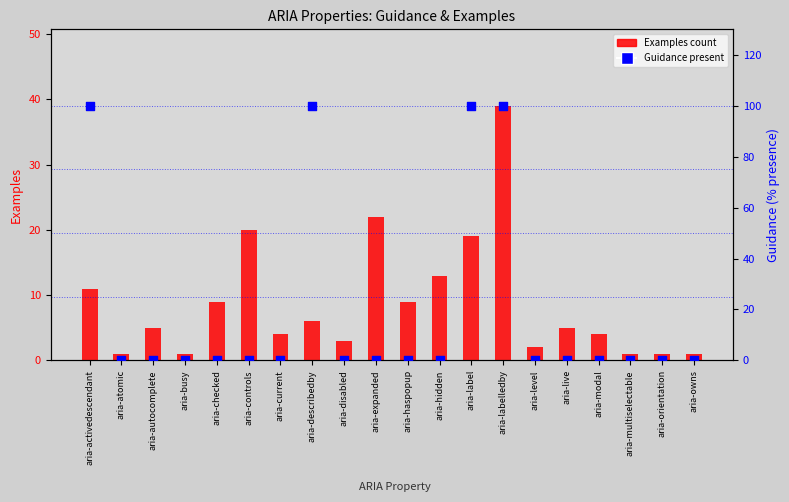

Is the value of Guidance at aria-current greater than the value of Examples at aria-disabled?

No